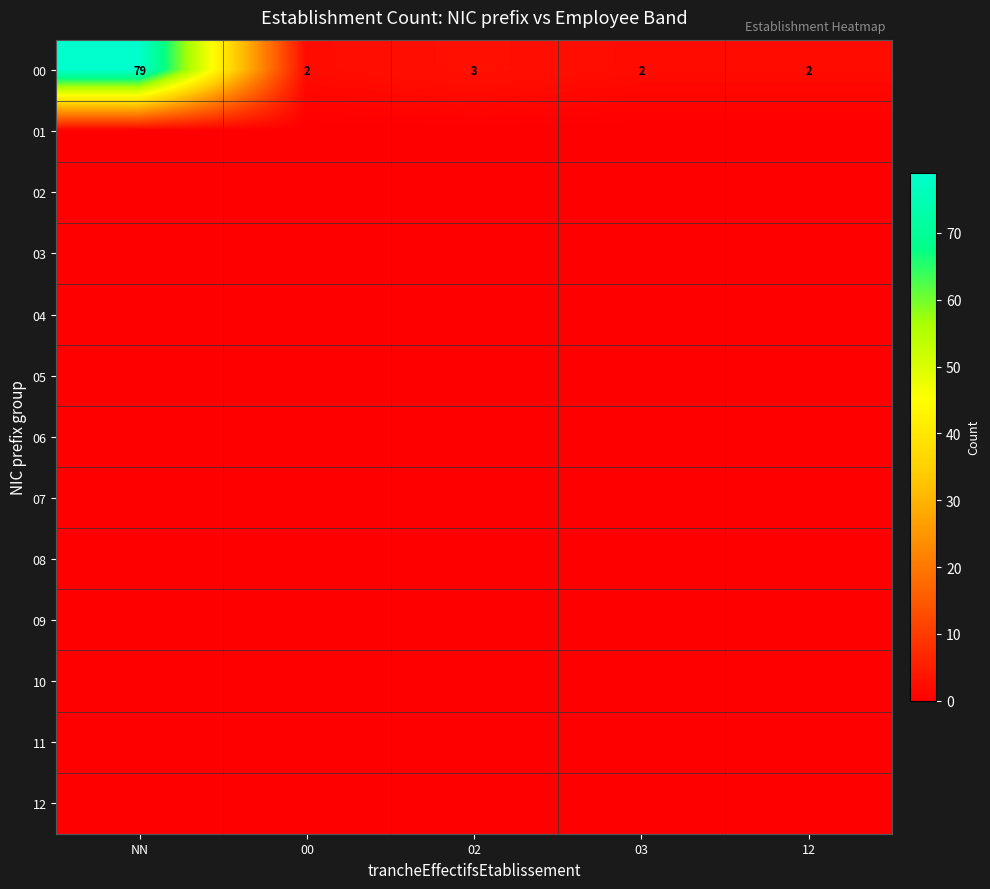

What is the difference between the second highest and second lowest values in the 00 series?

1